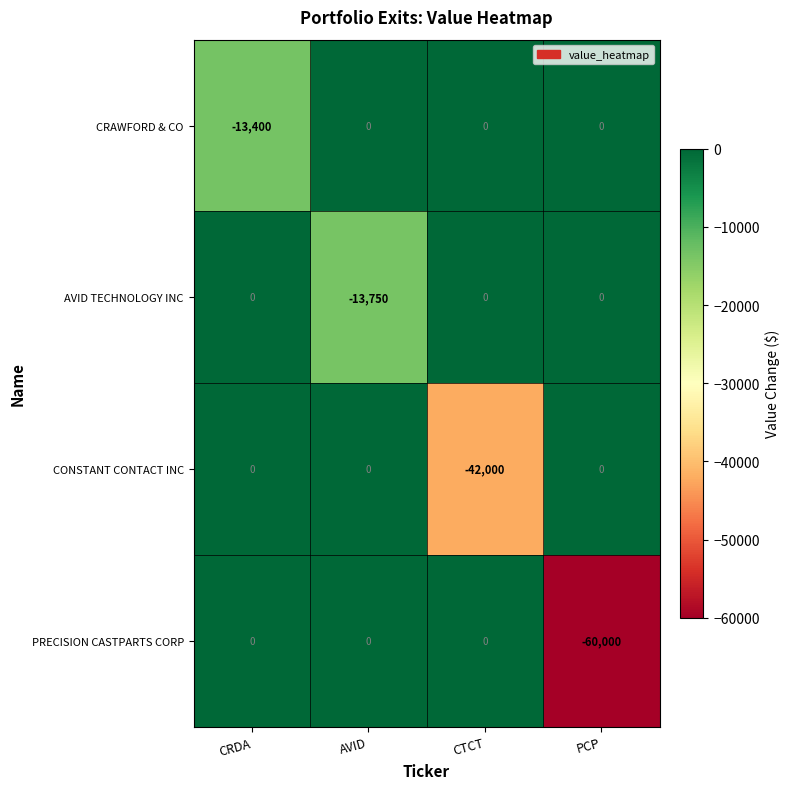

What is the total value across all series at CRDA?

-13400